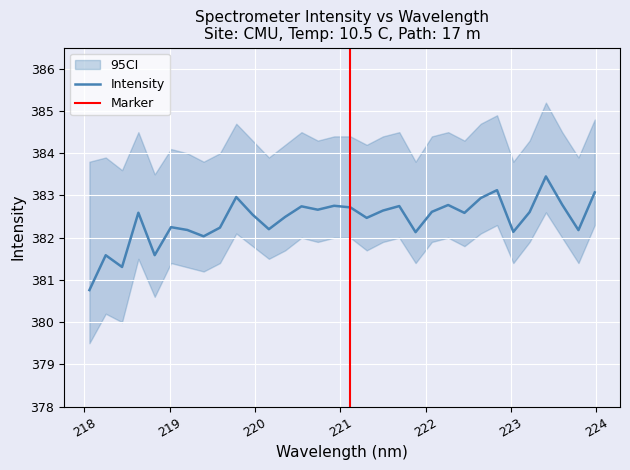

What is the sum of the values at 219.0156 and 220.7354?

764.9